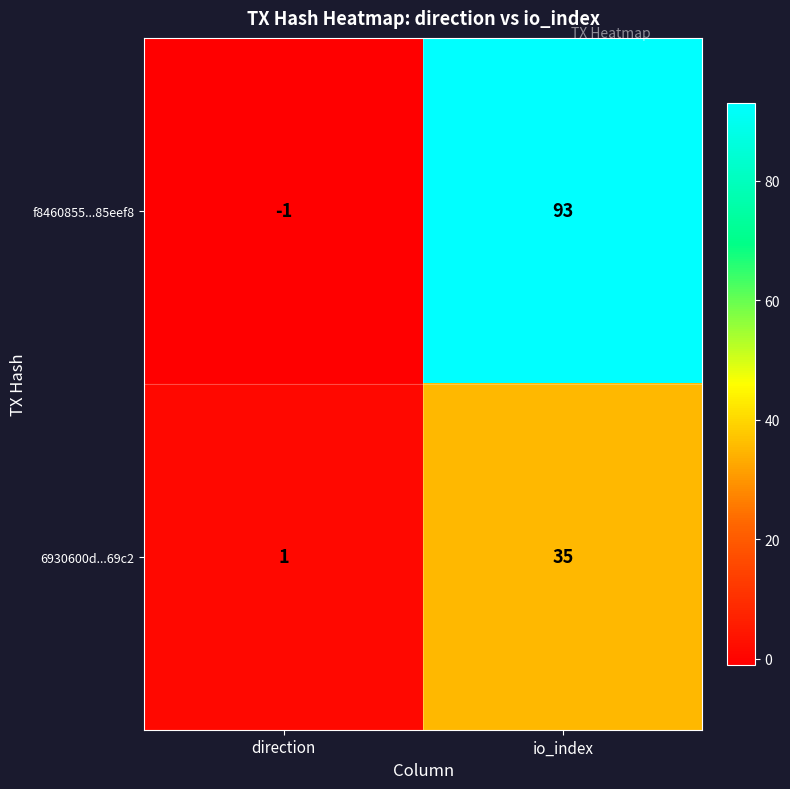

Count the number of data series in this chart.

2